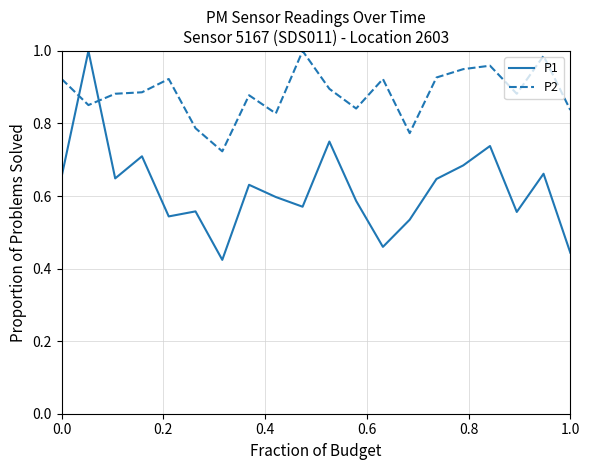

What is the difference between the maximum and minimum values in the P2 series?

0.3